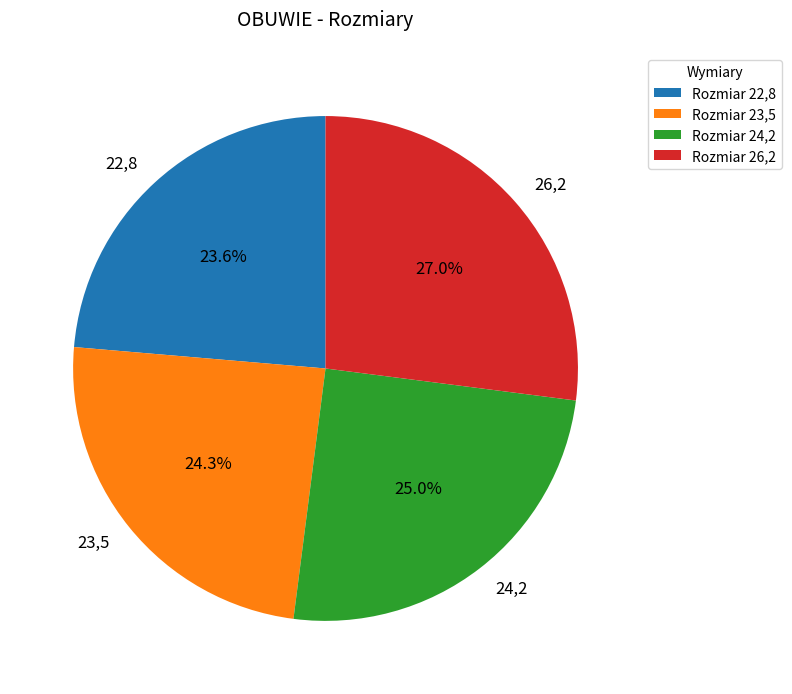

Combined, do 22,8 and 26,2 account for over 50%?

Yes